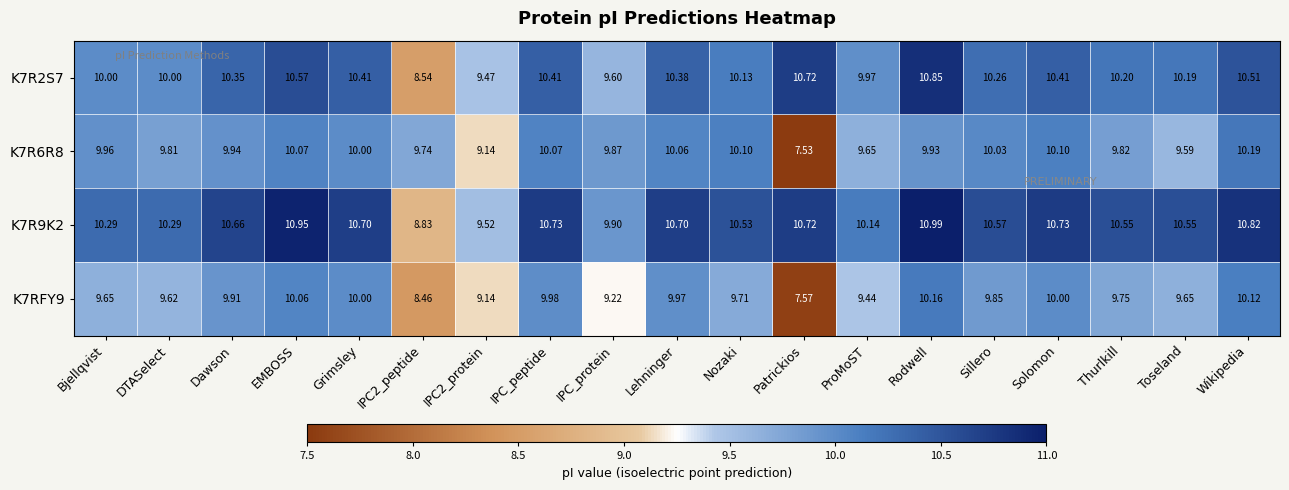

Rank the series at Wikipedia from lowest to highest value.

K7RFY9, K7R6R8, K7R2S7, K7R9K2